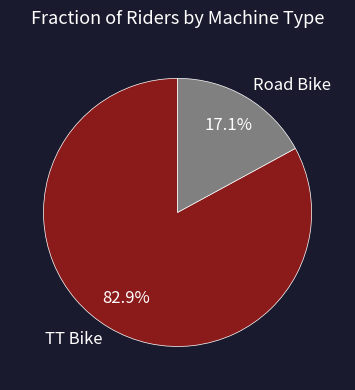

Rank the categories by value from lowest to highest.

Road Bike, TT Bike